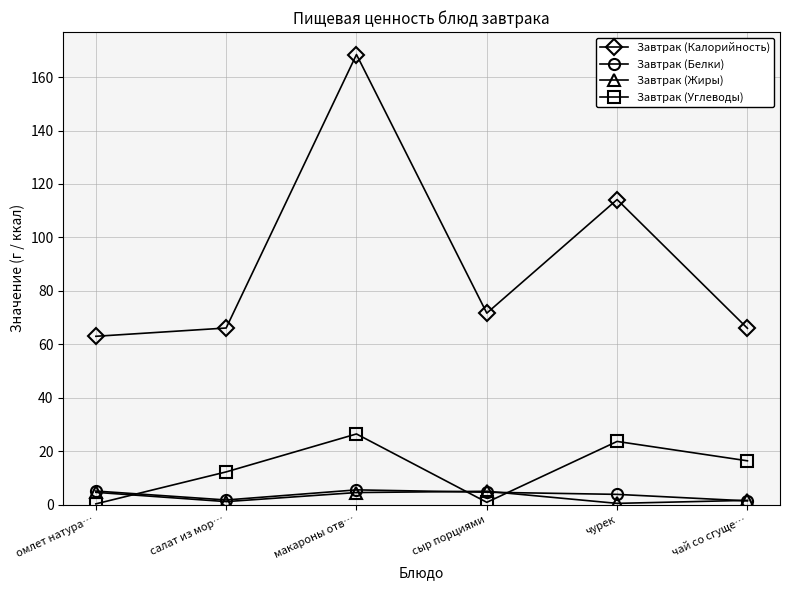

What position from the left is омлет натура…?

1